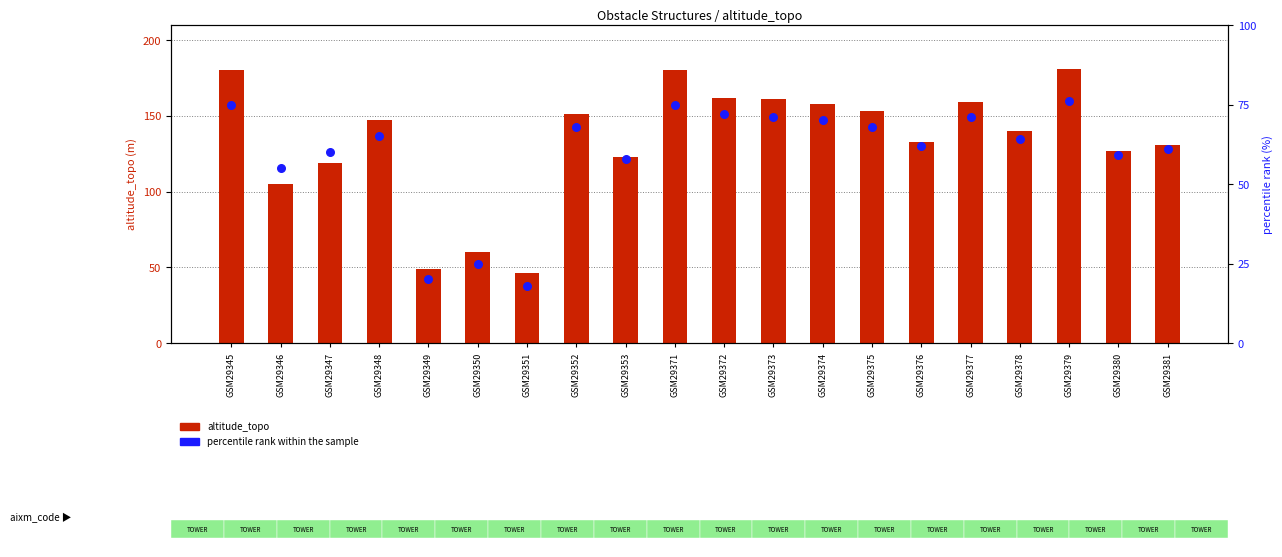

Which series reaches the minimum Y coordinate?

percentile rank within the sample